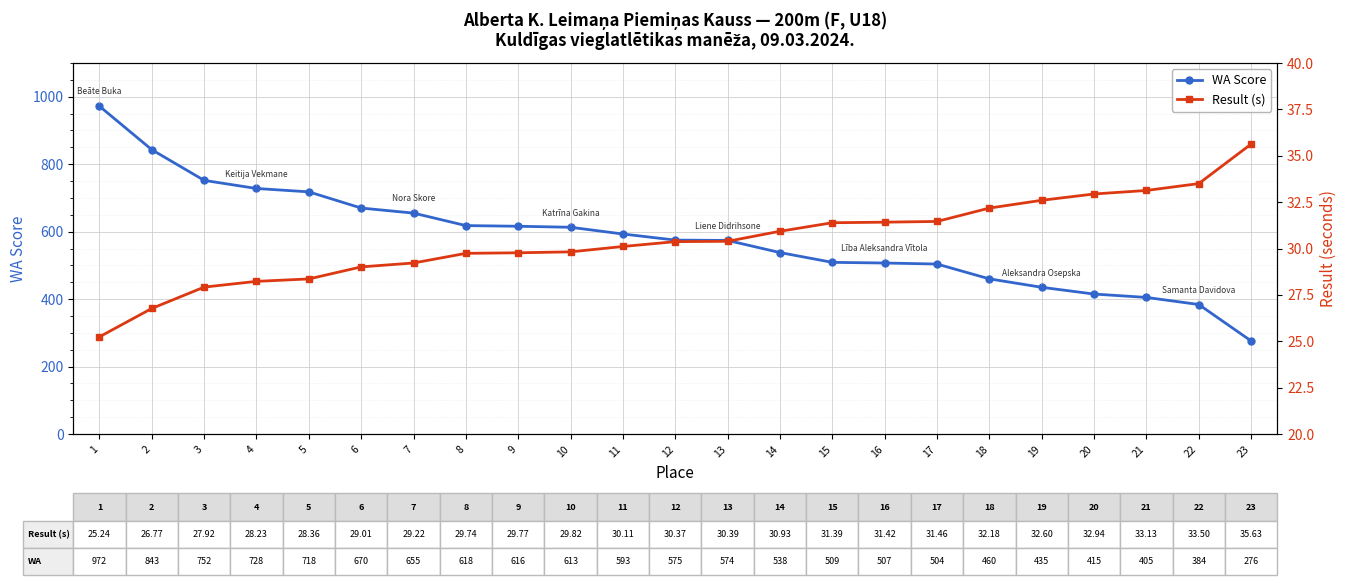

Between 7 and 9, which is larger?

7